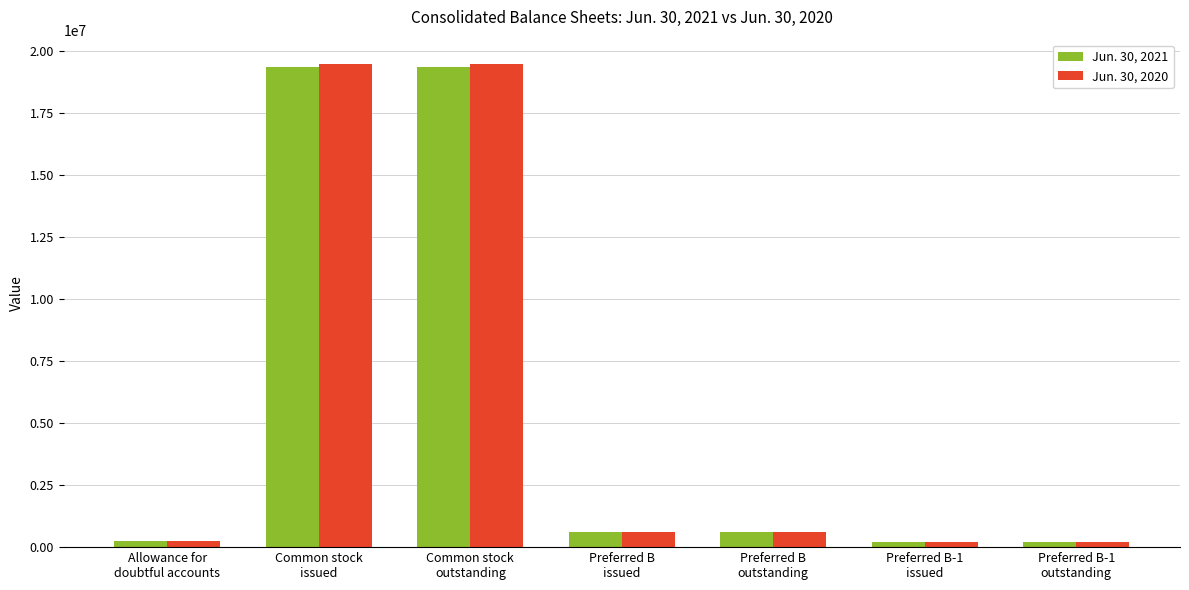

List the series in order of their overall mean, lowest first.

Jun. 30, 2021, Jun. 30, 2020